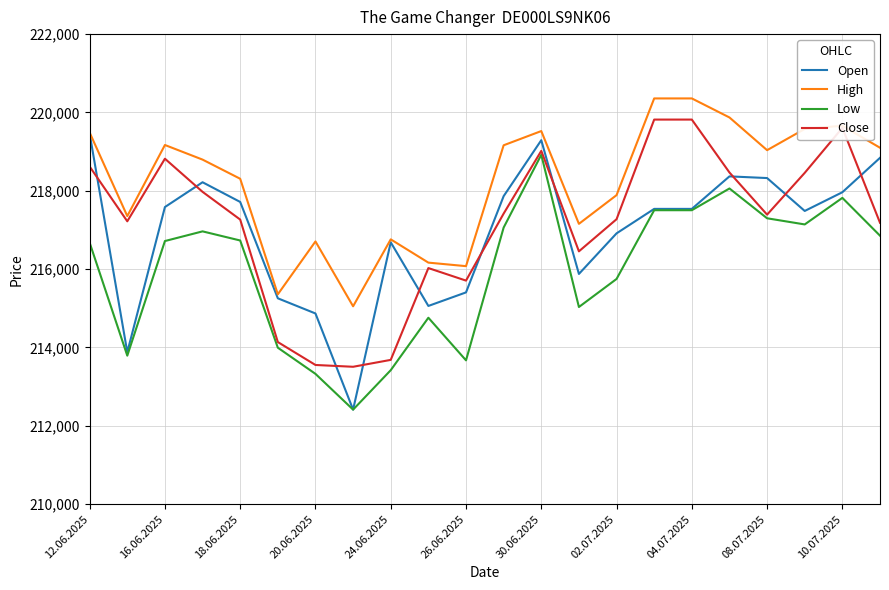

Which series has the largest total across all categories?

High